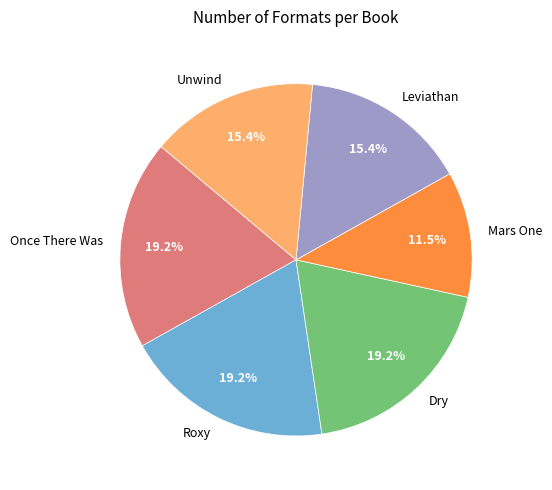

How many slices are in this pie chart?

6